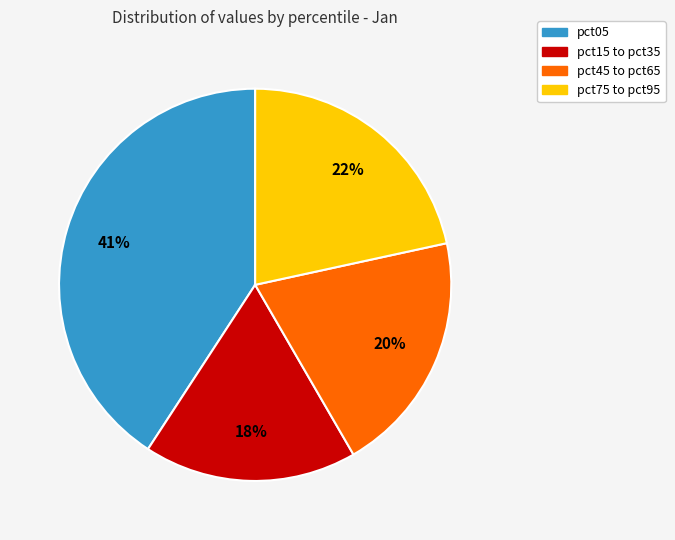

To the nearest percent, what is the average slice percentage?

25%